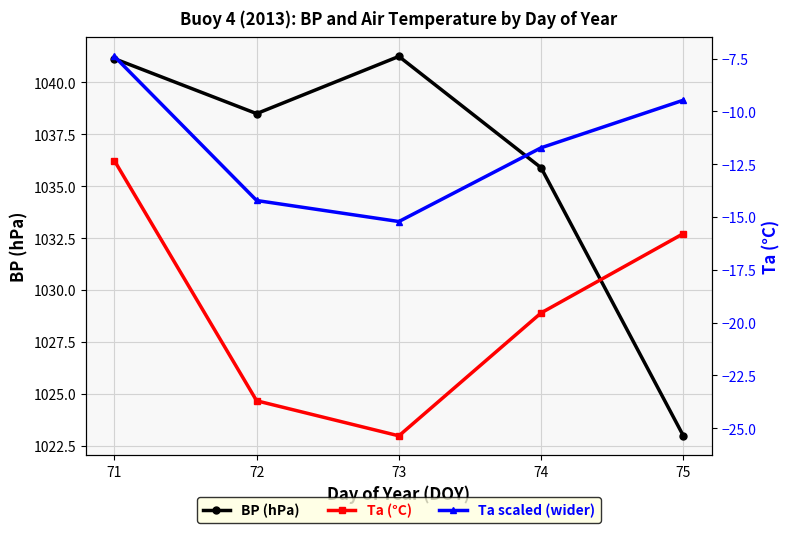

Where is BP (hPa) nearest to the value 1032?

74